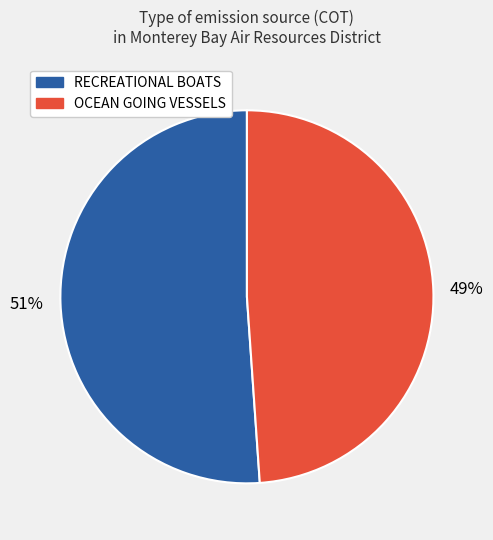

Is there any slice that represents more than half of the pie?

Yes